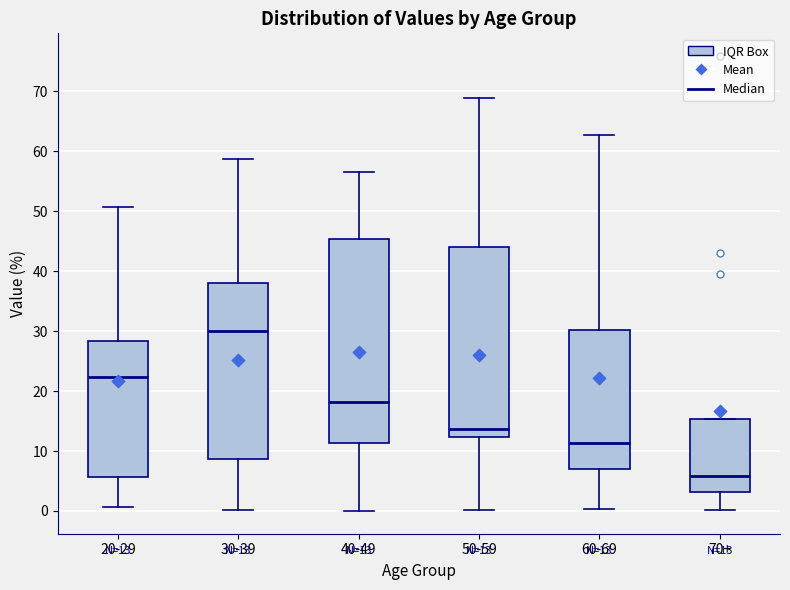

Which box has the highest median line?

30-39